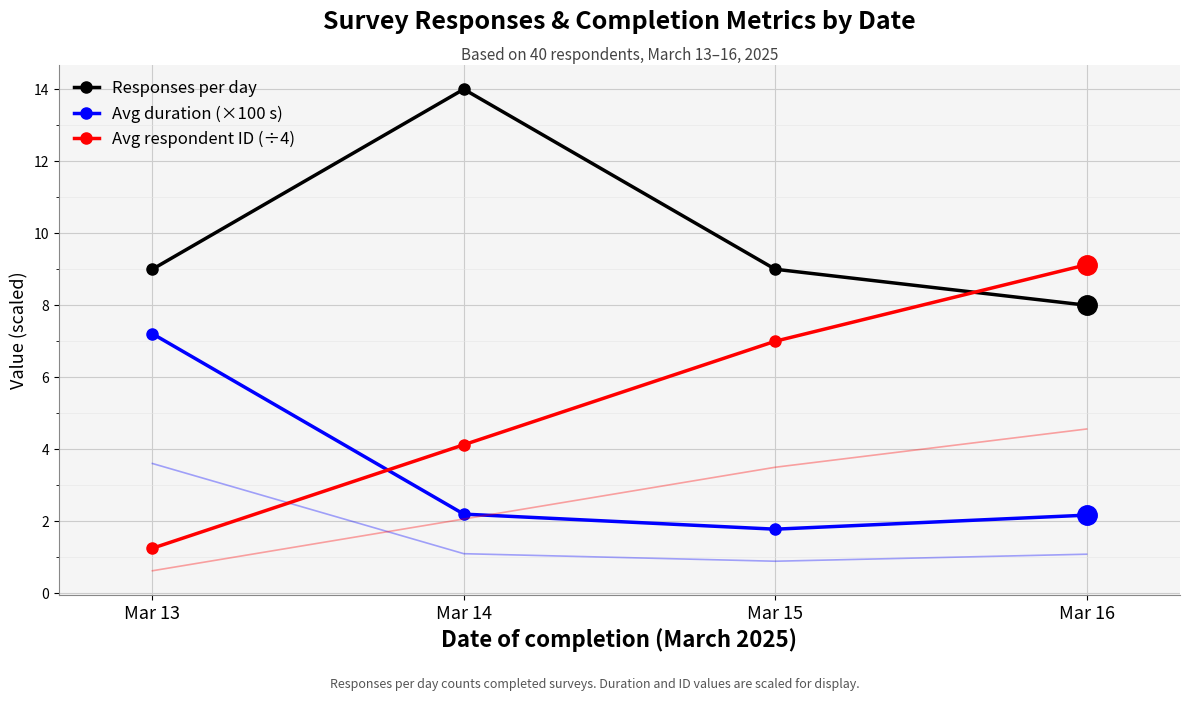

The Avg respondent ID (÷4) series shows 0.8 at Mar 13. True or false?

False